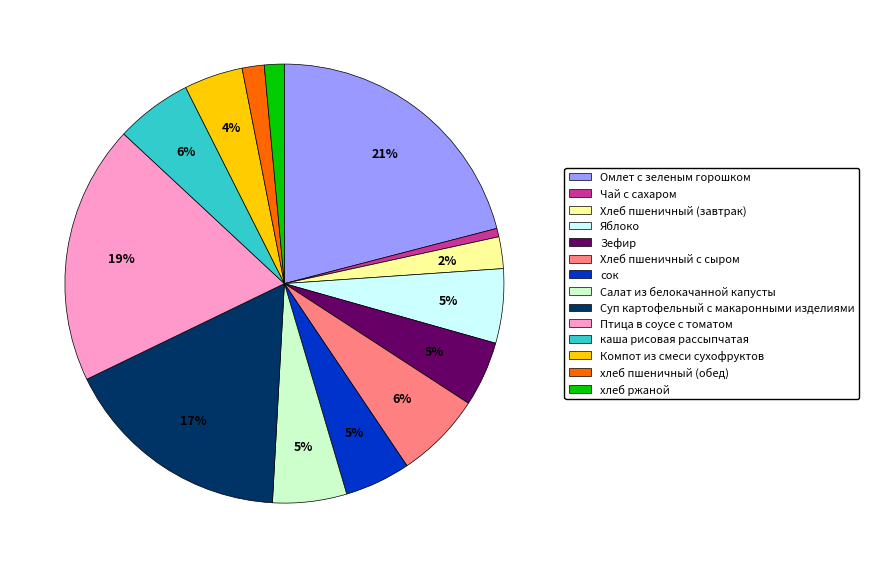

How many segments does this pie chart have?

14